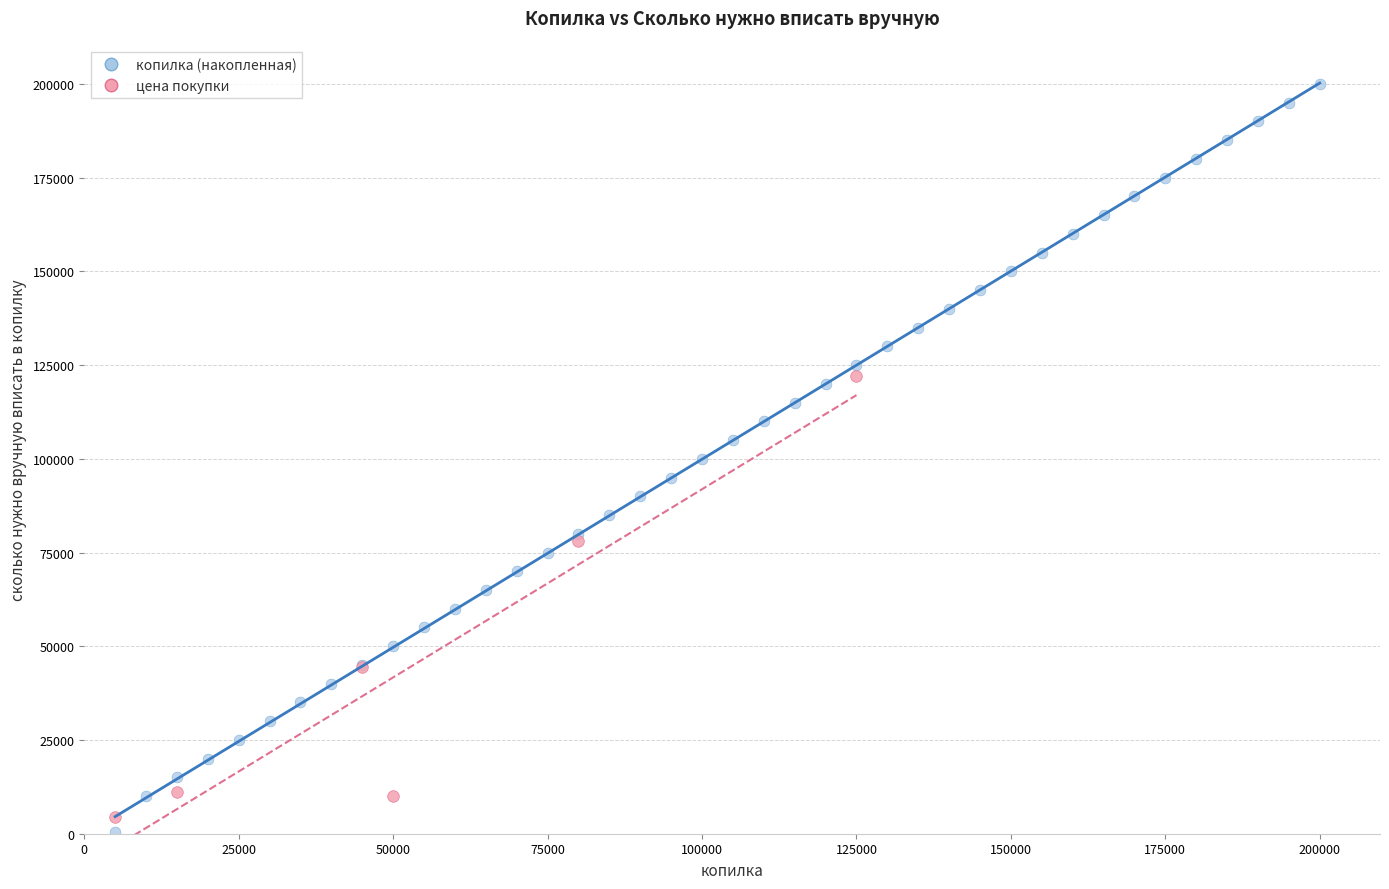

Which series contains the highest Y value?

копилка (накопленная)